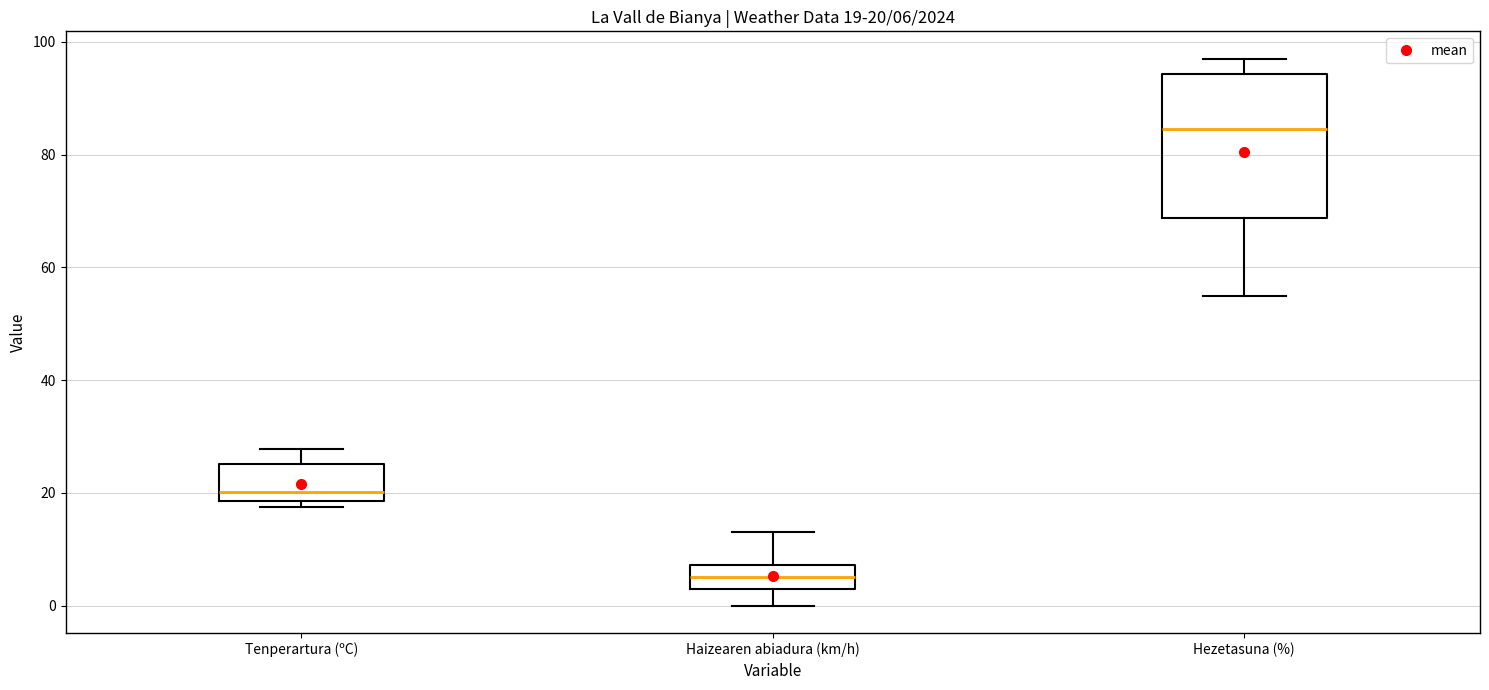

Comparing the boxes themselves (not the whiskers), which one is the tallest?

Hezetasuna (%)